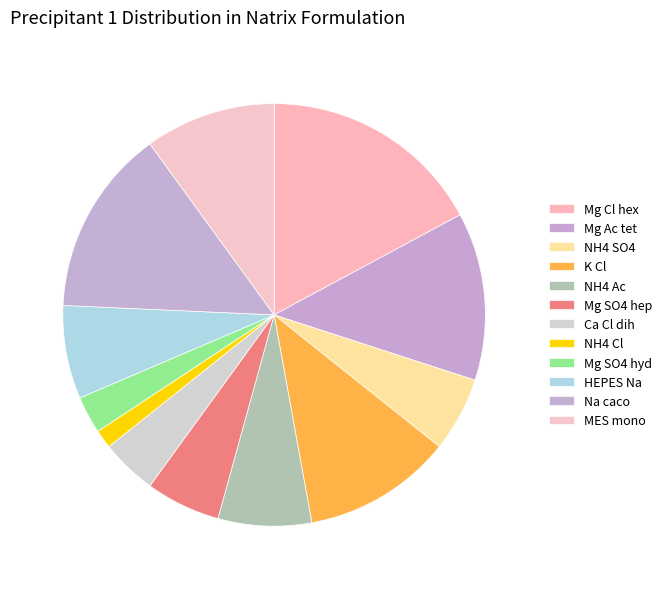

How many segments does this pie chart have?

12